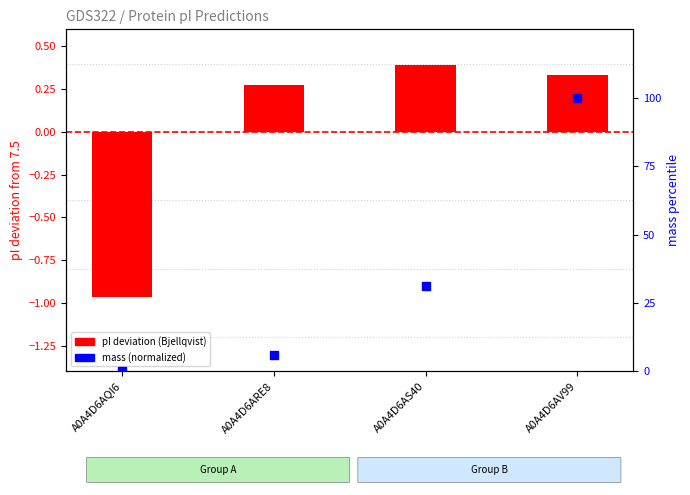

Which series contains the lowest Y value?

pI deviation (Bjellqvist)